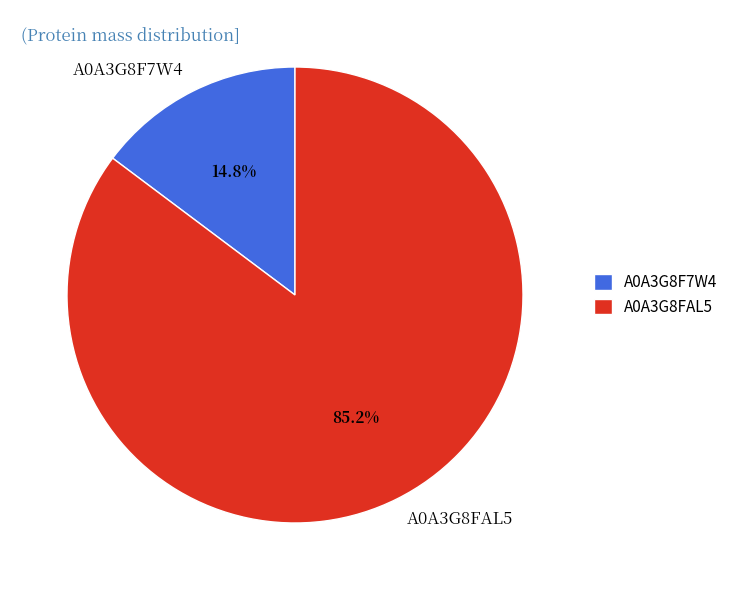

Do A0A3G8F7W4 and A0A3G8FAL5 together represent more than half of the pie?

Yes